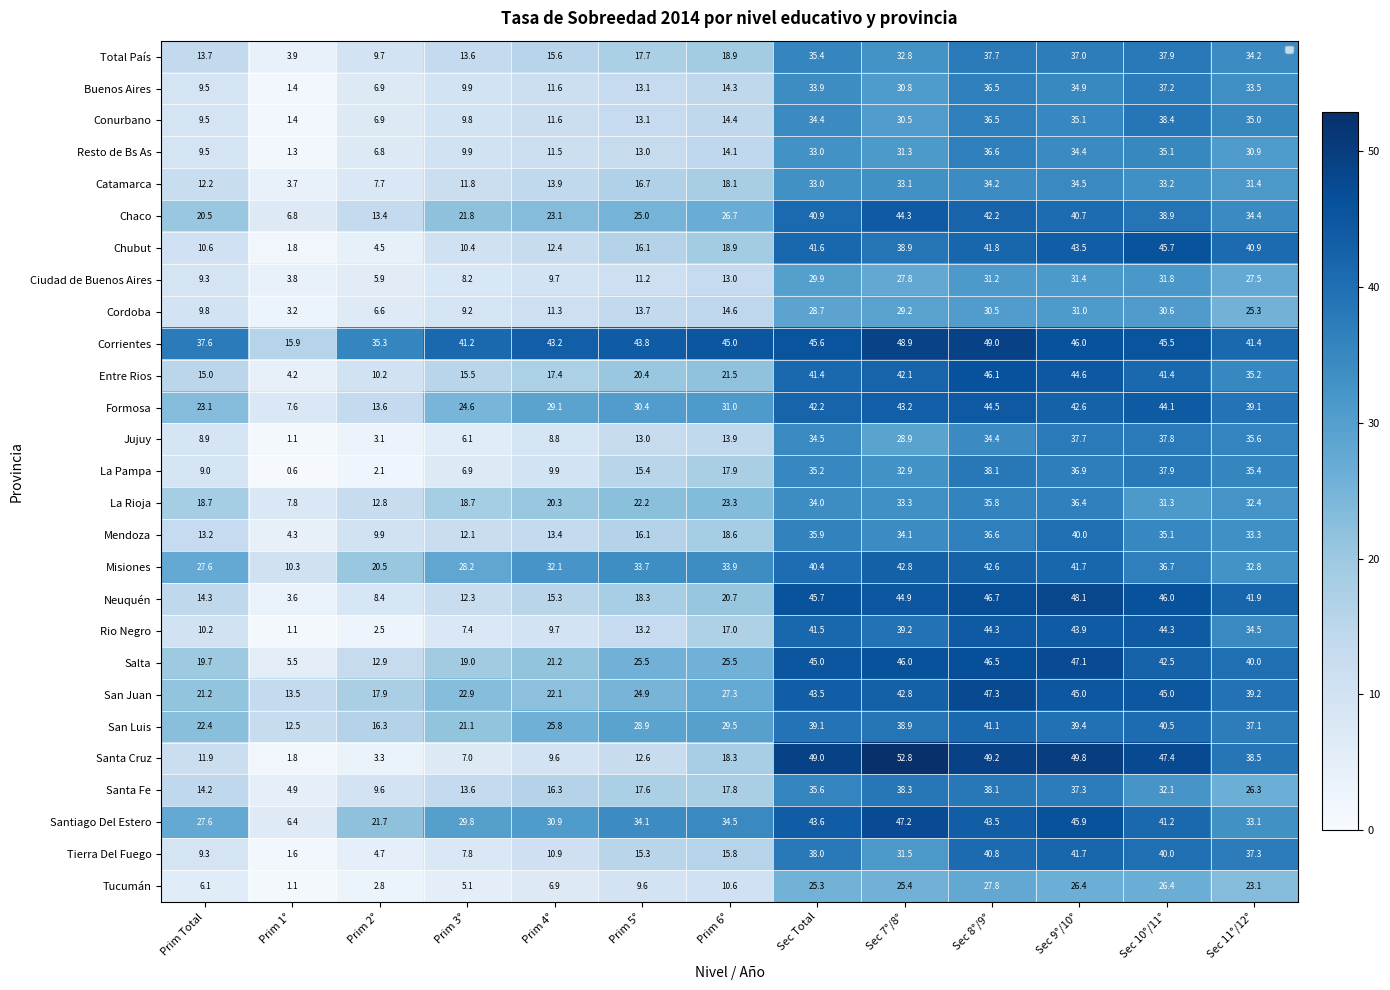

Which has a higher value, Sec 10°/11° or Prim 2°?

Sec 10°/11°